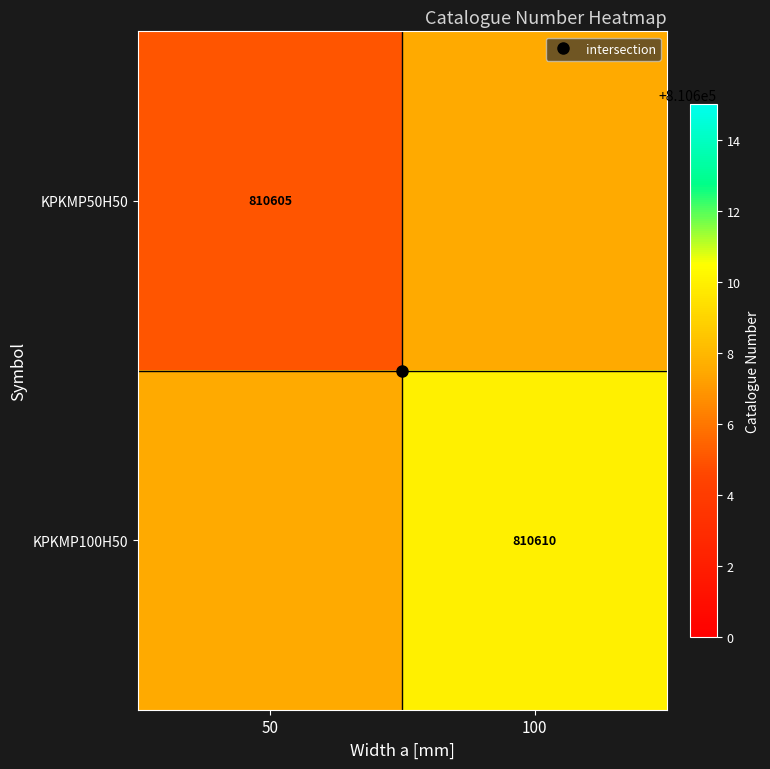

Between 50 and 100, which series saw the biggest shift?

KPKMP50H50